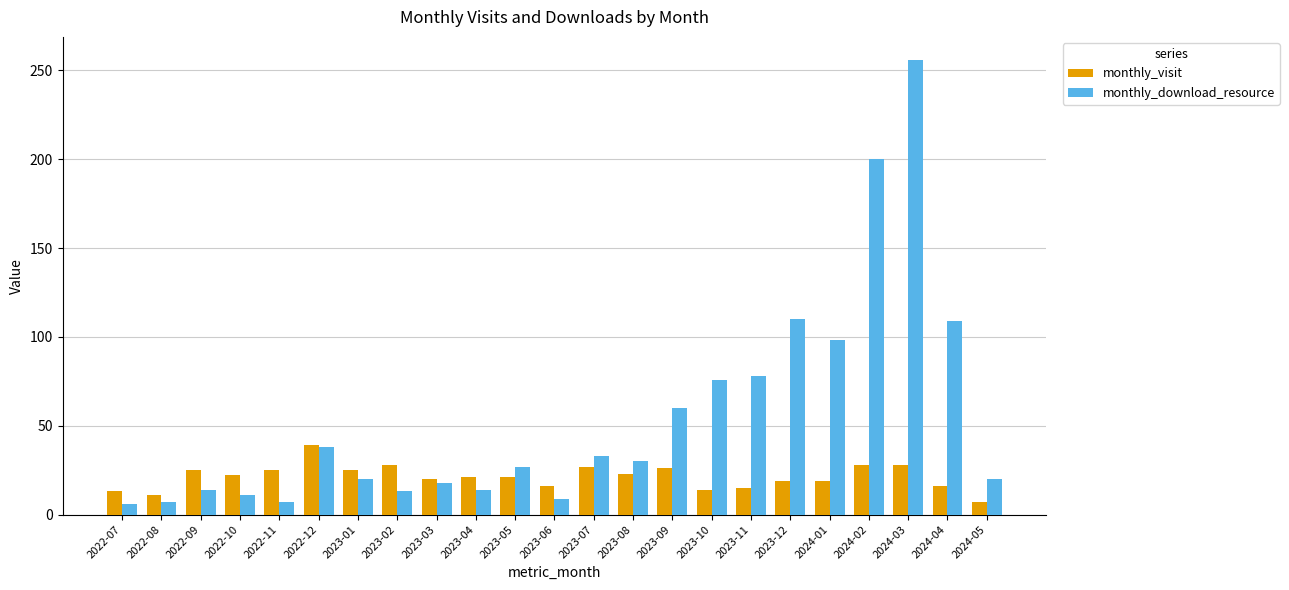

What is the difference between the highest and lowest values at 2023-04?

7